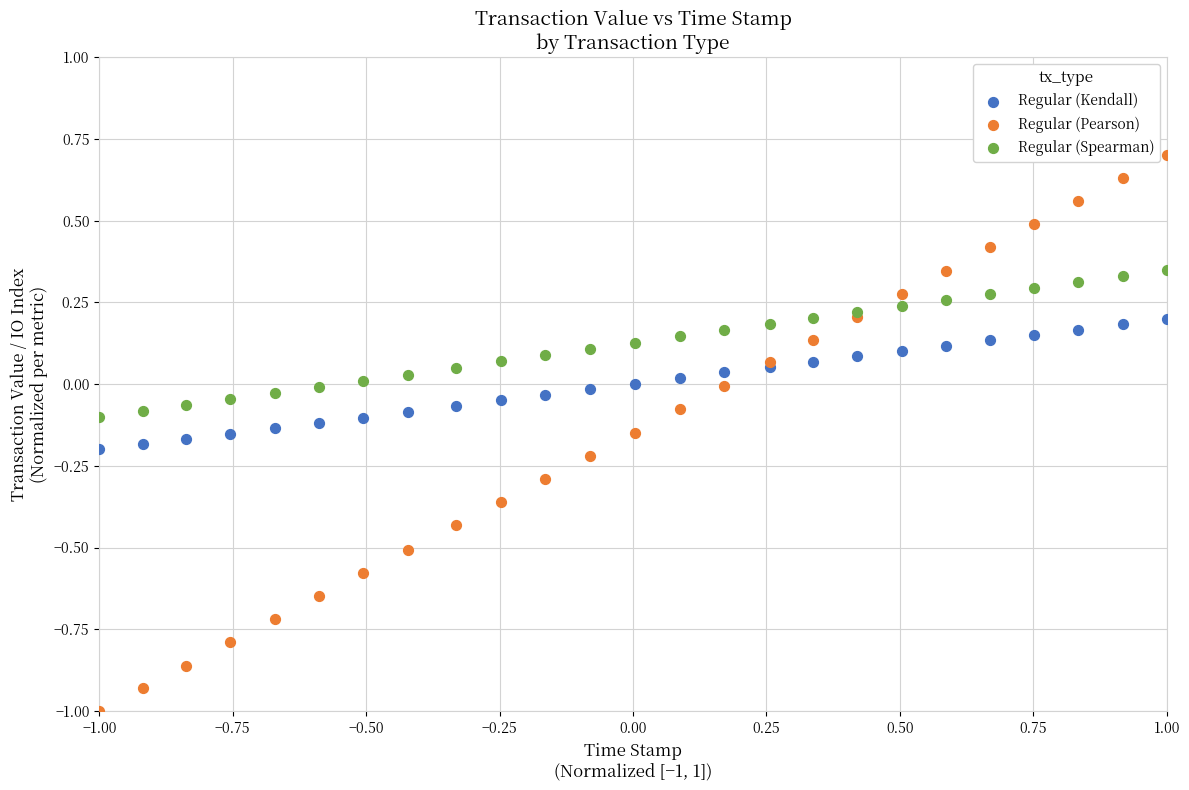

Which series reaches the minimum Y coordinate?

Regular (Pearson)